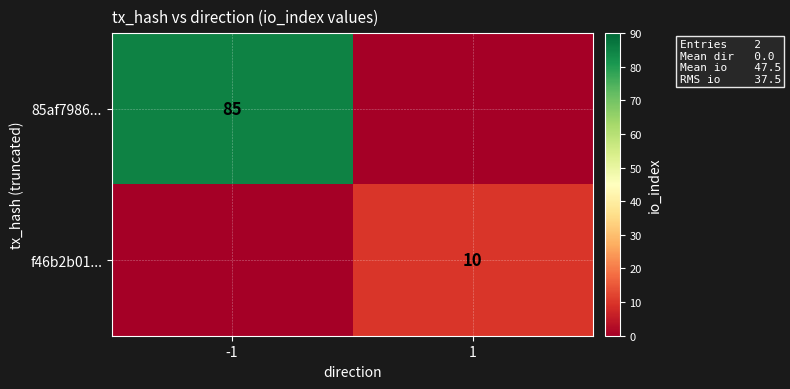

Is the value of 85af7986... at -1 greater than the value of f46b2b01... at 1?

Yes